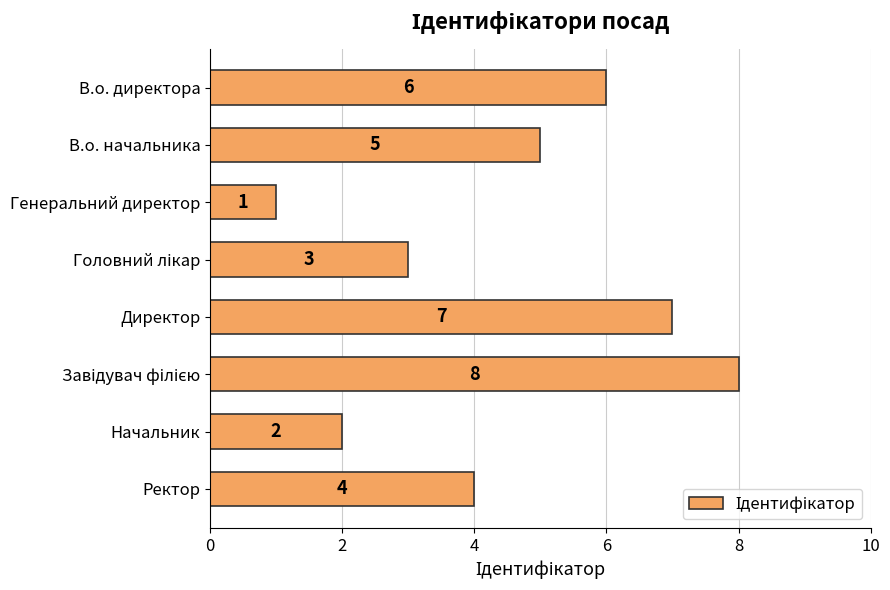

The chart shows a value of 7 at Директор. True or false?

True